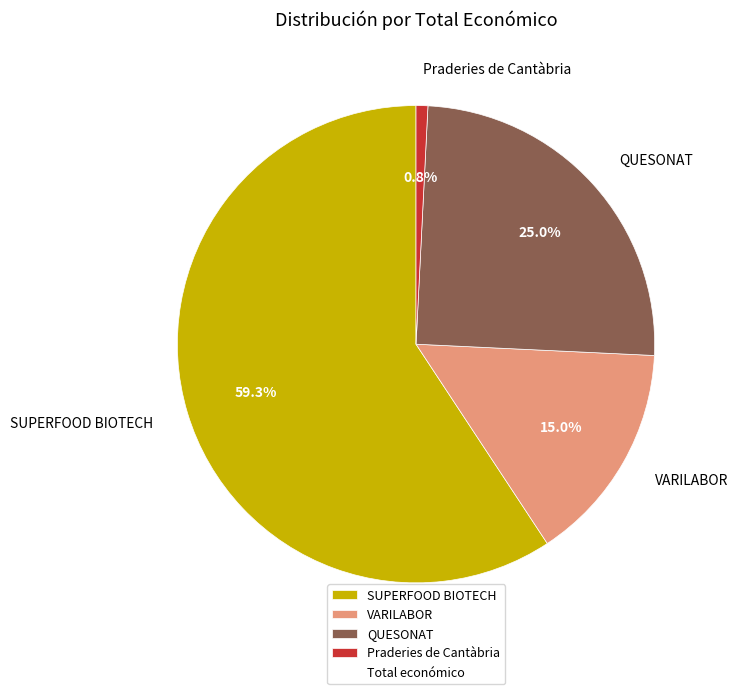

What percentage is the VARILABOR slice, to the nearest percent?

15%